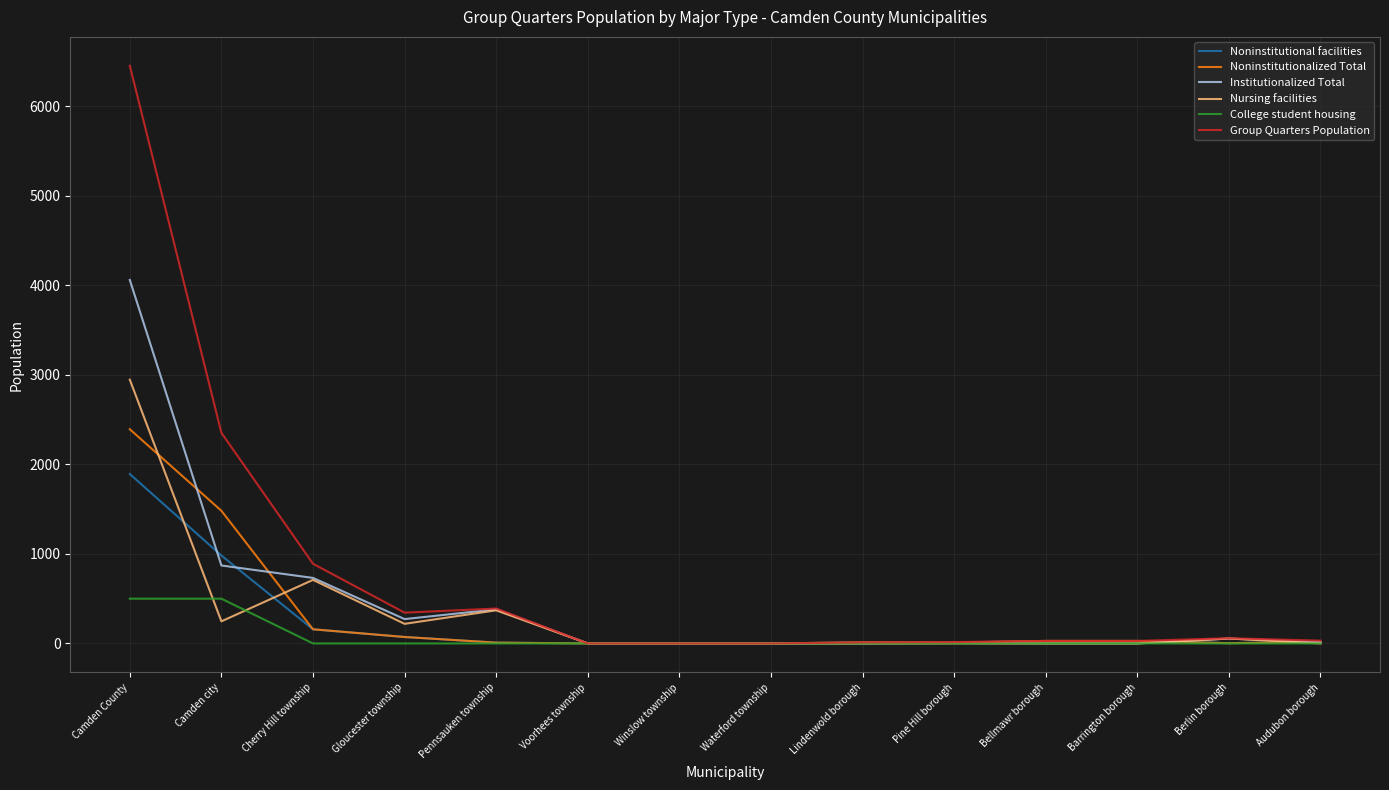

Rank the series by their maximum value, from lowest to highest.

College student housing, Noninstitutional facilities, Noninstitutionalized Total, Nursing facilities, Institutionalized Total, Group Quarters Population